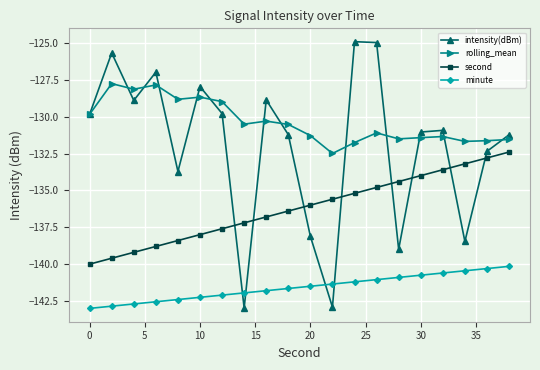

At how many categories does at least one series exceed -132?

19